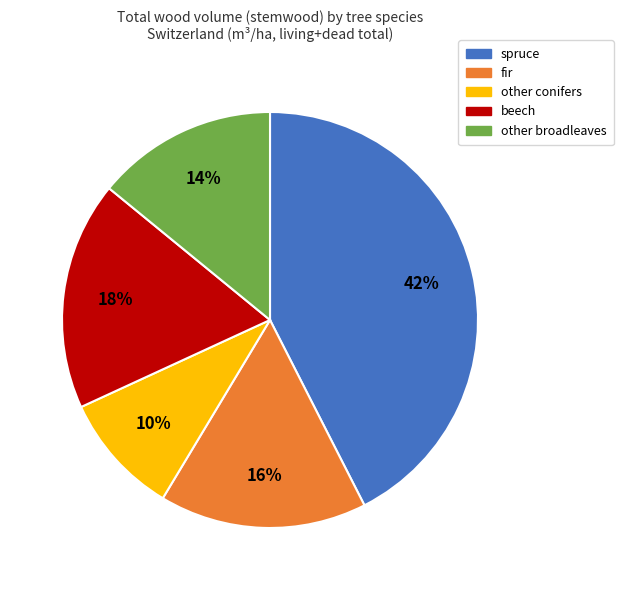

Which slice is the largest?

spruce